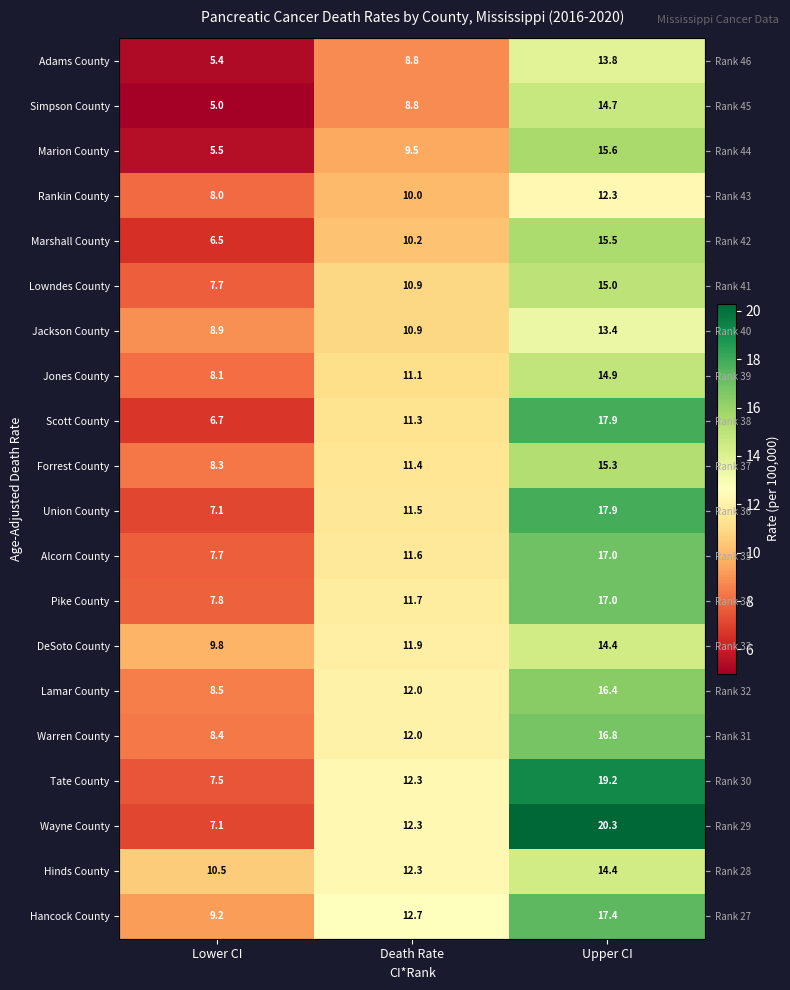

What is the lowest value of the Adams County series?

5.4